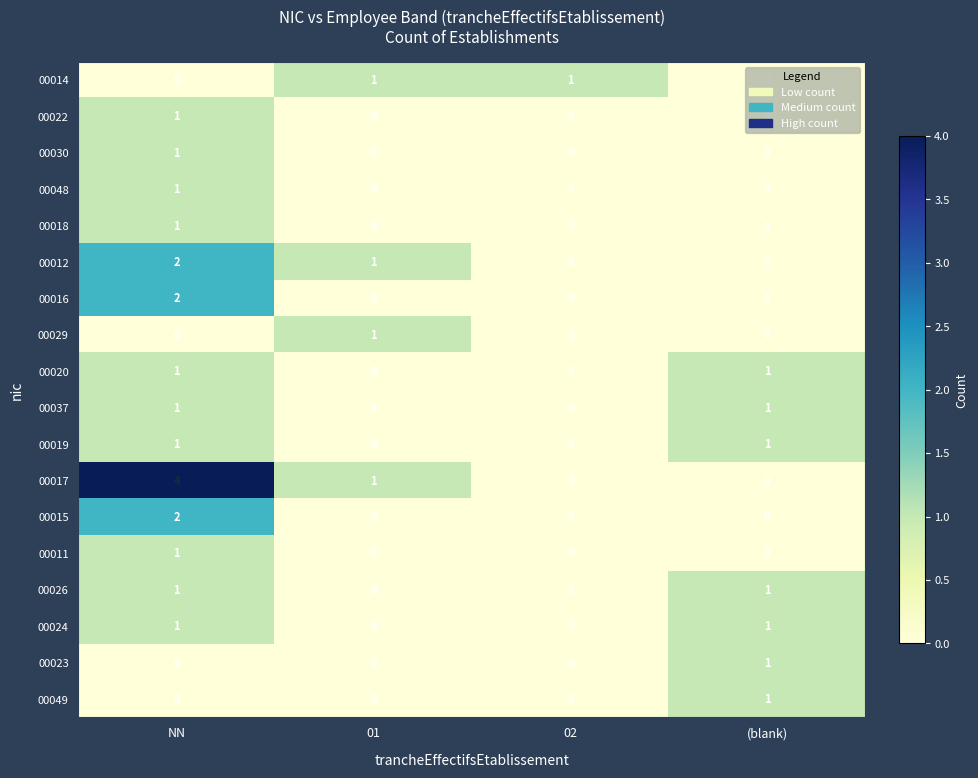

What is the greatest value displayed?

4